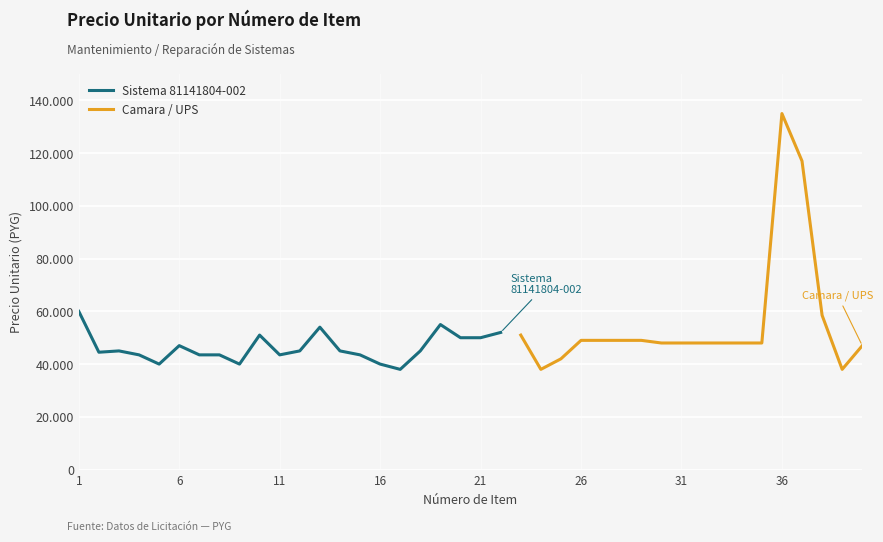

Reading left to right, extract all data points from this chart.

60000	44500	45000	43500	40000	47000	43500	43500	40000	51000	43500	45000	54000	45000	43500	40000	38000	45000	55000	50000	50000	52000	51000	38000	42000	49000	49000	49000	49000	48000	48000	48000	48000	48000	48000	135000	117000	58500	38000	47000